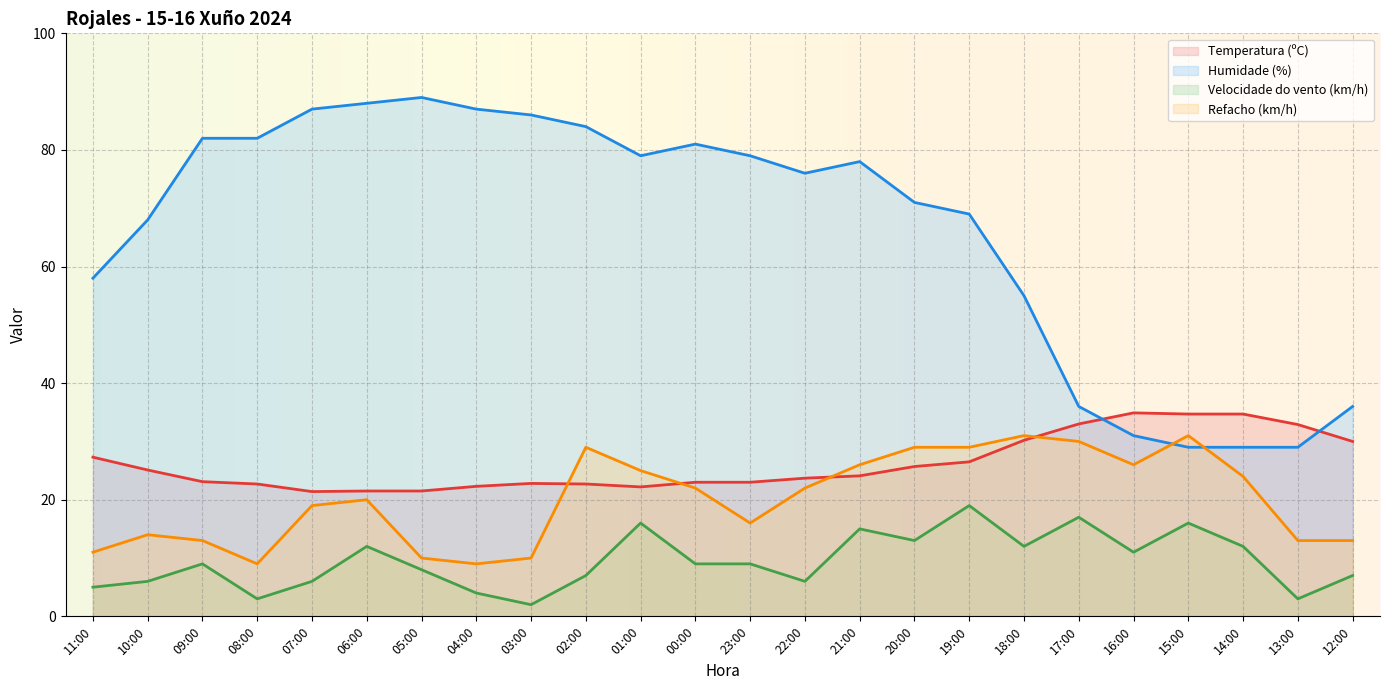

True or false: Humidade (%) has a value of 138.9 at 01:00.

False